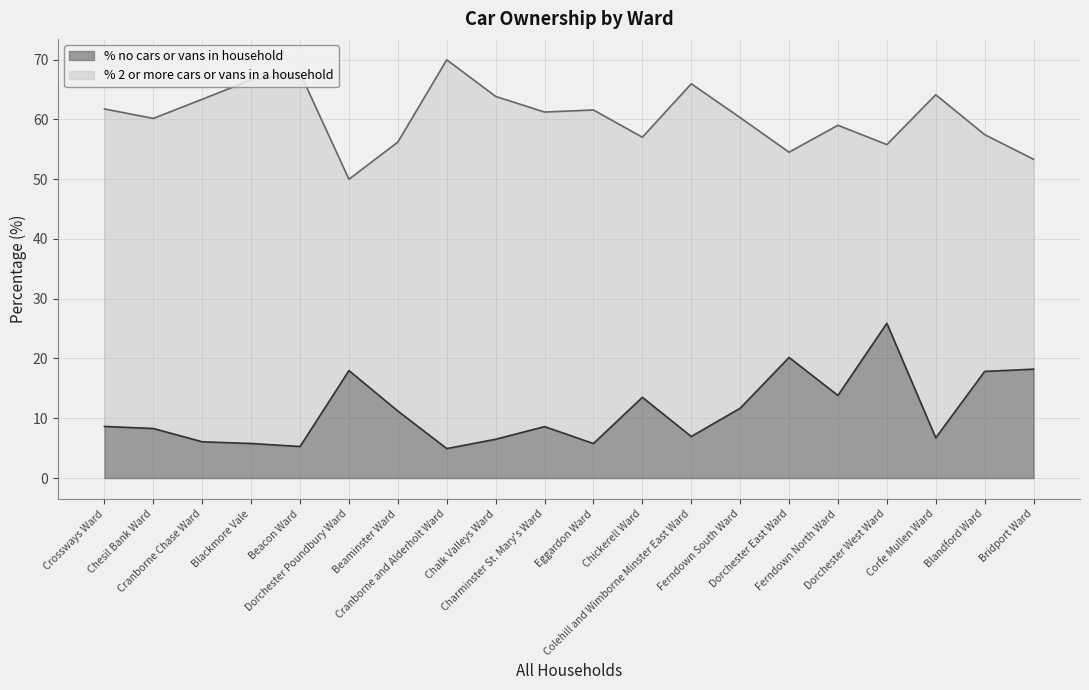

What is the difference between the maximum and minimum values in the % no cars or vans in household series?

21.0